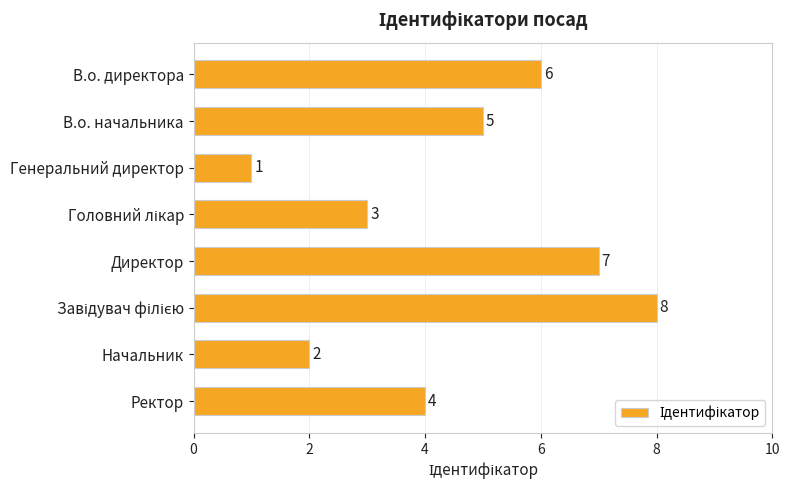

Which category has the lowest value across all series?

Генеральний директор